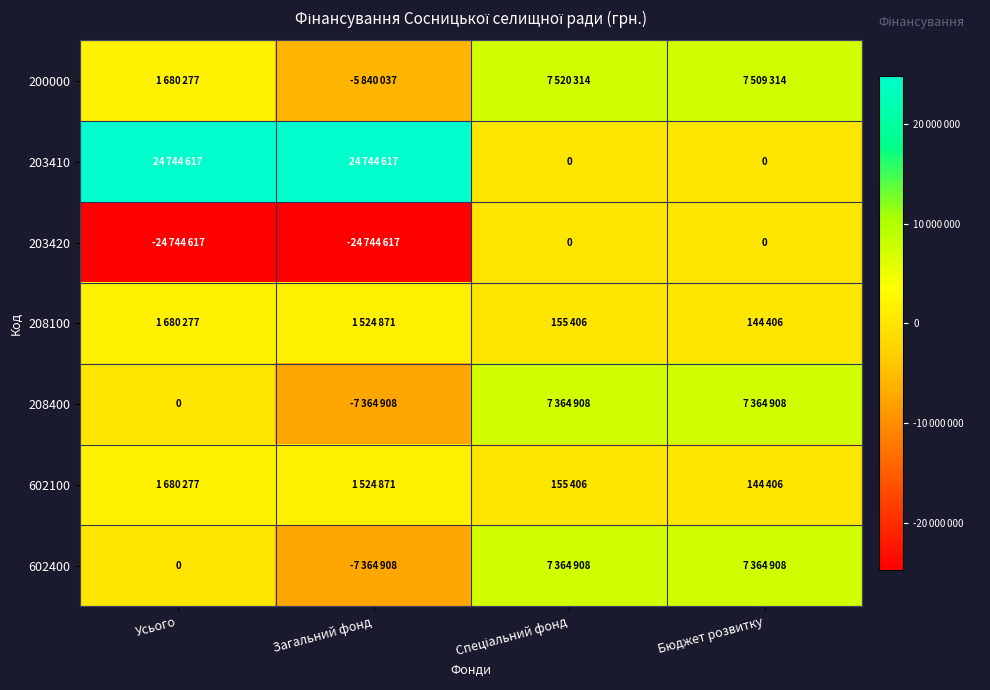

What is the spread (max minus min) of values at Усього?

49489234